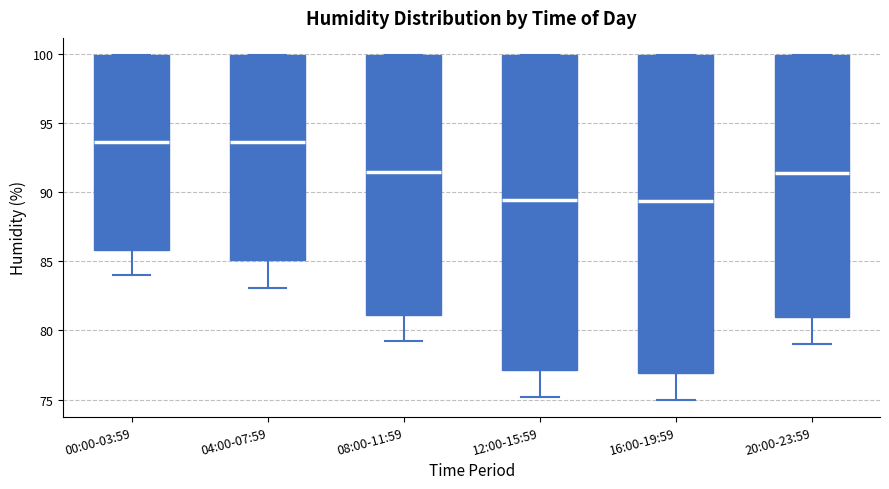

Reading left to right, transcribe this box plot: for each box, give where its median line is, the range the box spans, and where its two whiskers end, as read against the y-axis. The values are not printed on the chart, so give them approximately, as read against the axis.

00:00-03:59: median 93.5, box 86.0 to 100.0, whiskers 84.0 to 100.0
04:00-07:59: median 93.5, box 85.0 to 100.0, whiskers 83.0 to 100.0
08:00-11:59: median 91.5, box 81.0 to 100.0, whiskers 79.0 to 100.0
12:00-15:59: median 89.5, box 77.0 to 100.0, whiskers 75.0 to 100.0
16:00-19:59: median 89.5, box 77.0 to 100.0, whiskers 75.0 to 100.0
20:00-23:59: median 91.5, box 81.0 to 100.0, whiskers 79.0 to 100.0